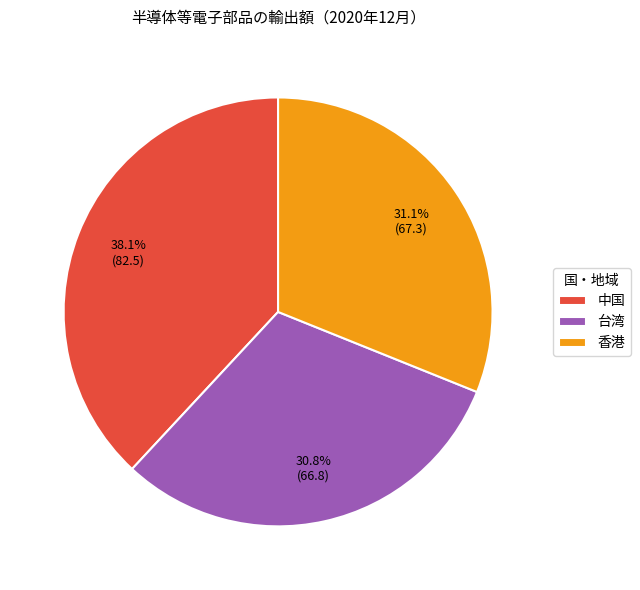

What percentage is the 台湾 slice, to the nearest percent?

31%